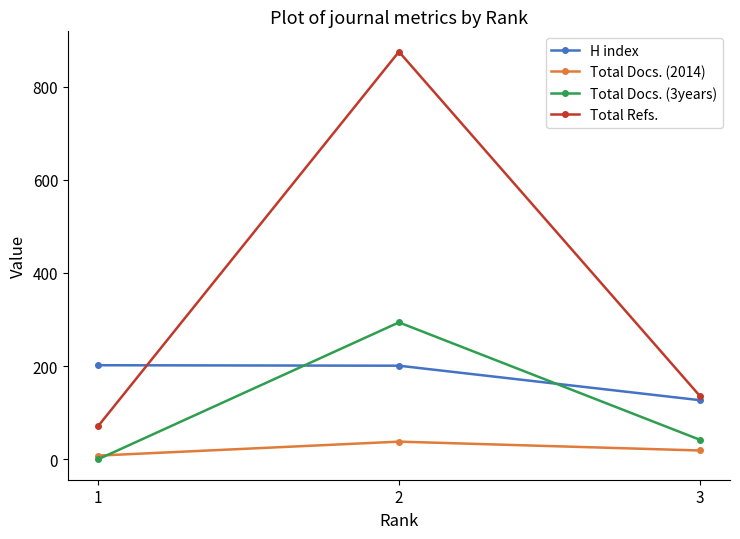

How many values in the Total Docs. (3years) series are below 42?

1